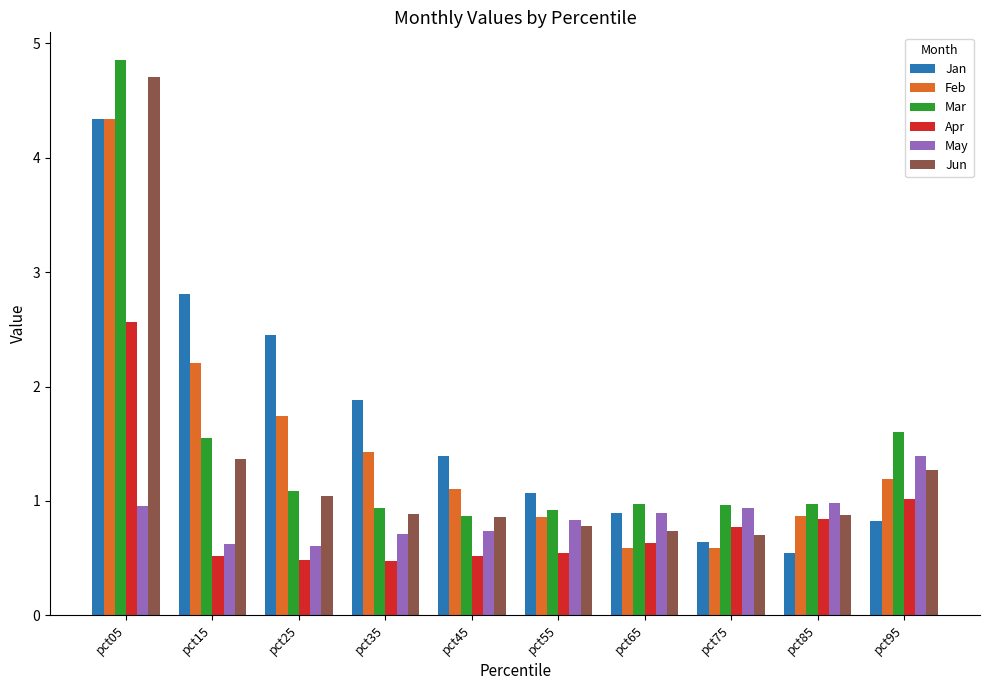

What is the maximum value for Feb?

4.3